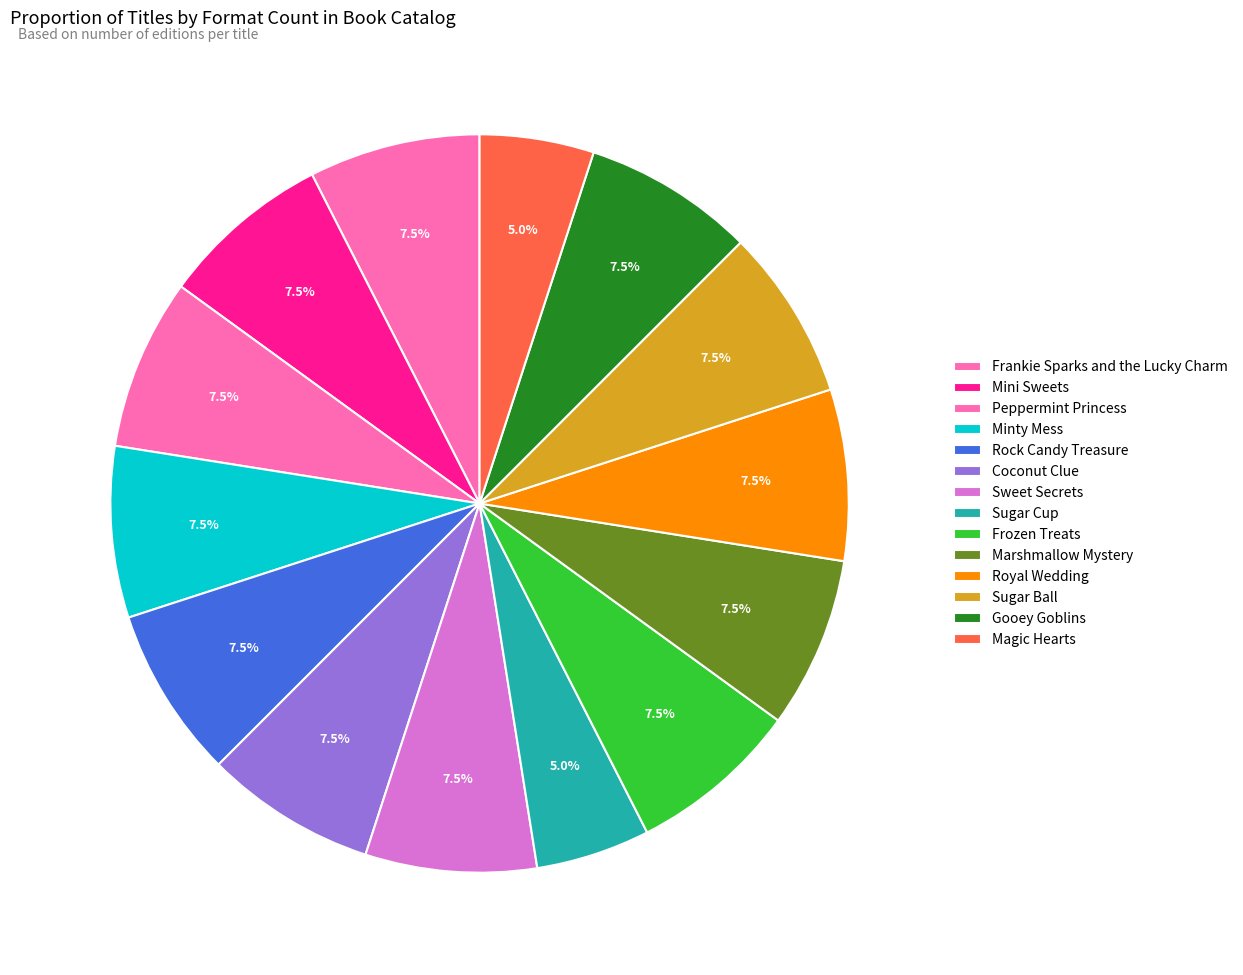

Is it true that Gooey Goblins is 22% of the pie?

False